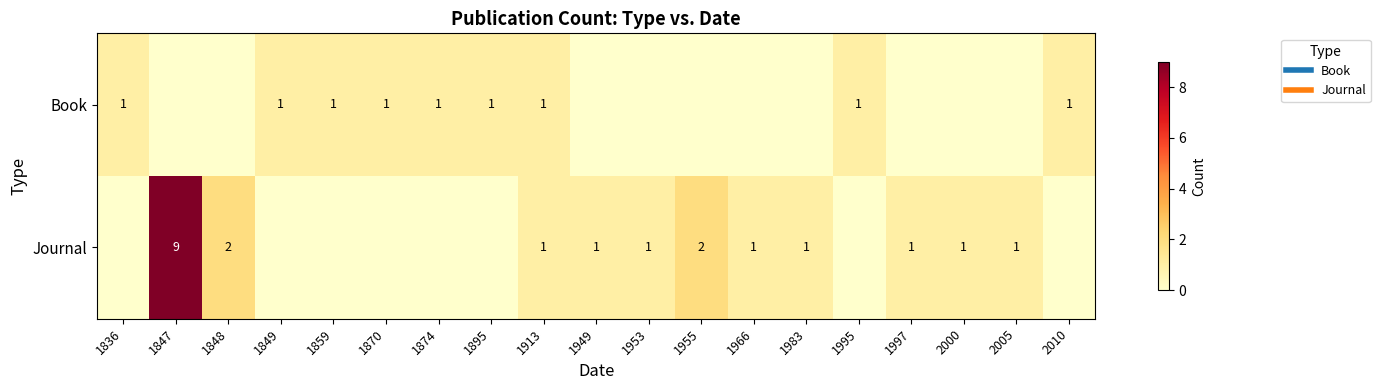

How many values in the Book series exceed 0?

9